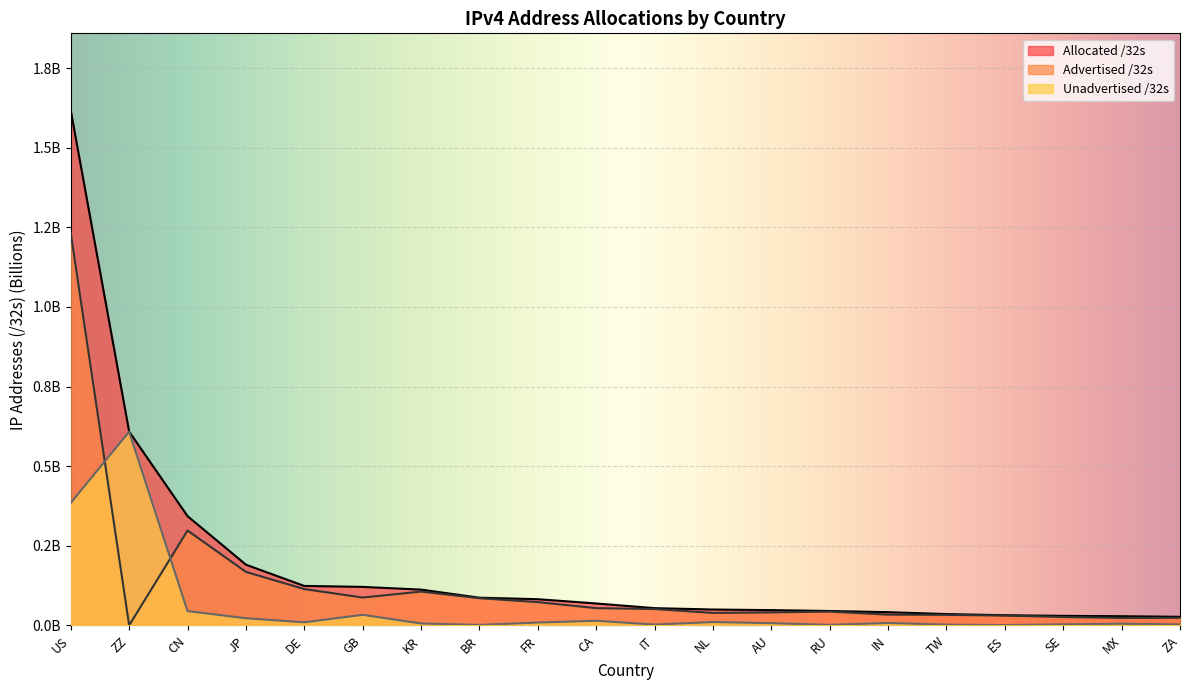

The value of Allocated /32s at MX is 0.0. True or false?

True